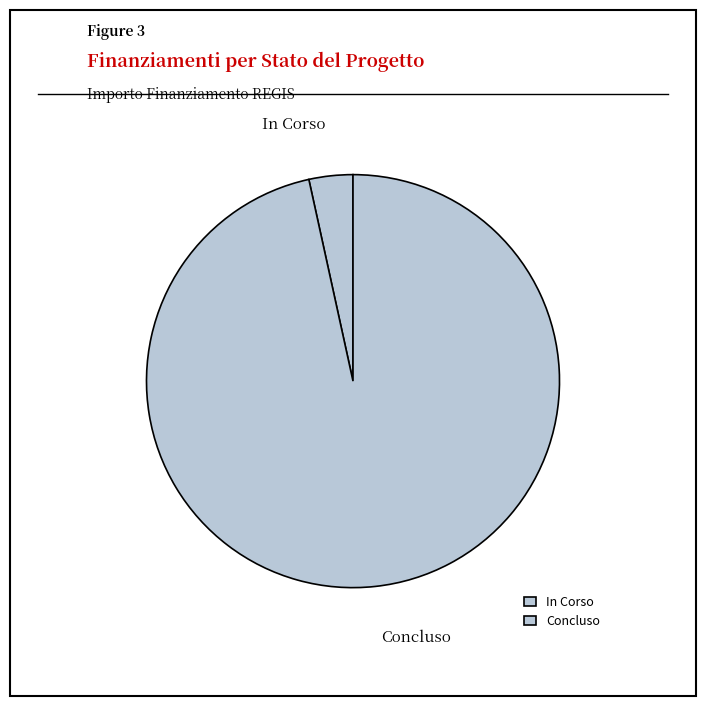

Rank the categories by value from lowest to highest.

In Corso, Concluso